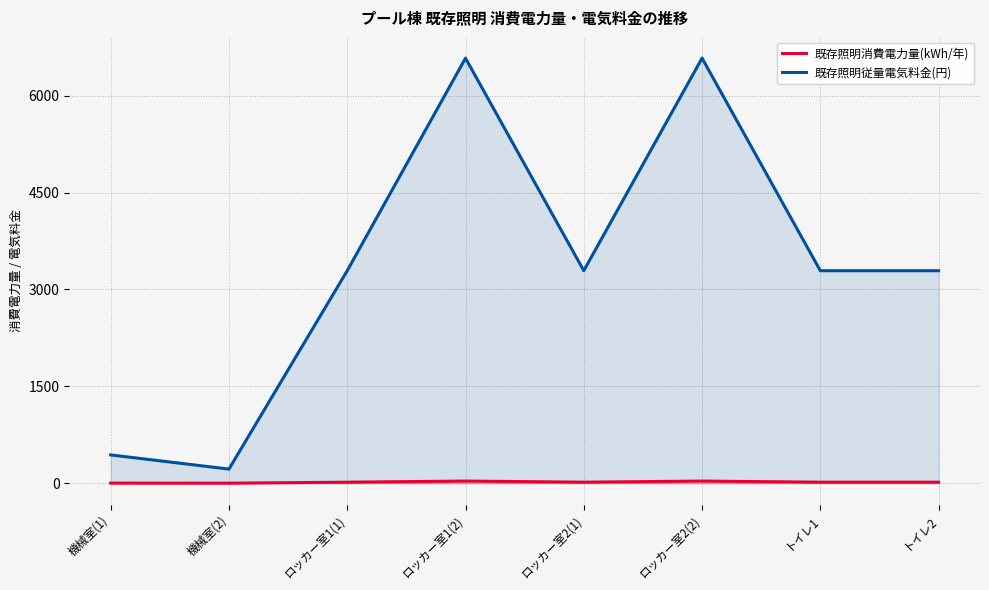

What is the total value across all series at トイレ1?

3307.9